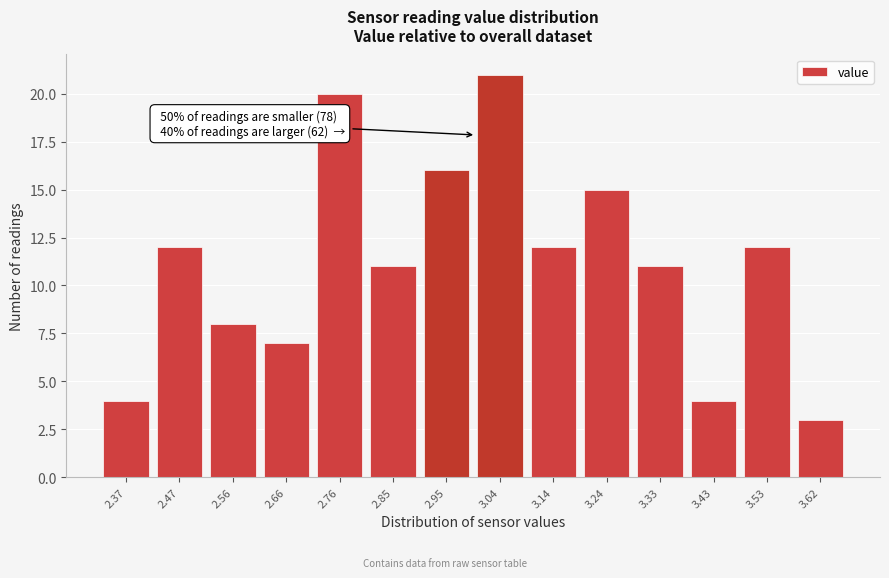

Reading left to right, transcribe all the data shown in this chart.

4	12	8	7	20	11	16	21	12	15	11	4	12	3